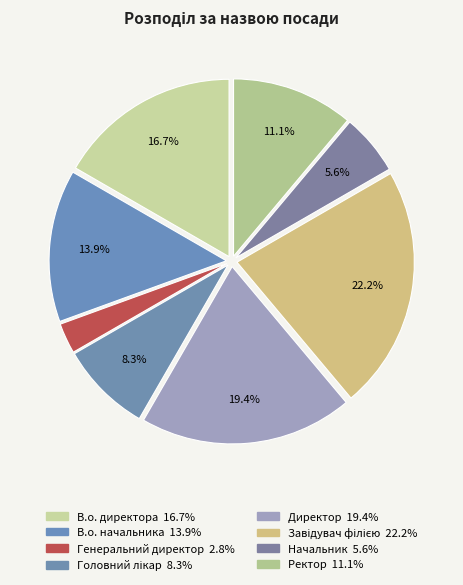

Rank the categories by value from lowest to highest.

Генеральний директор, Начальник, Головний лікар, Ректор, В.о. начальника, В.о. директора, Директор, Завідувач філією